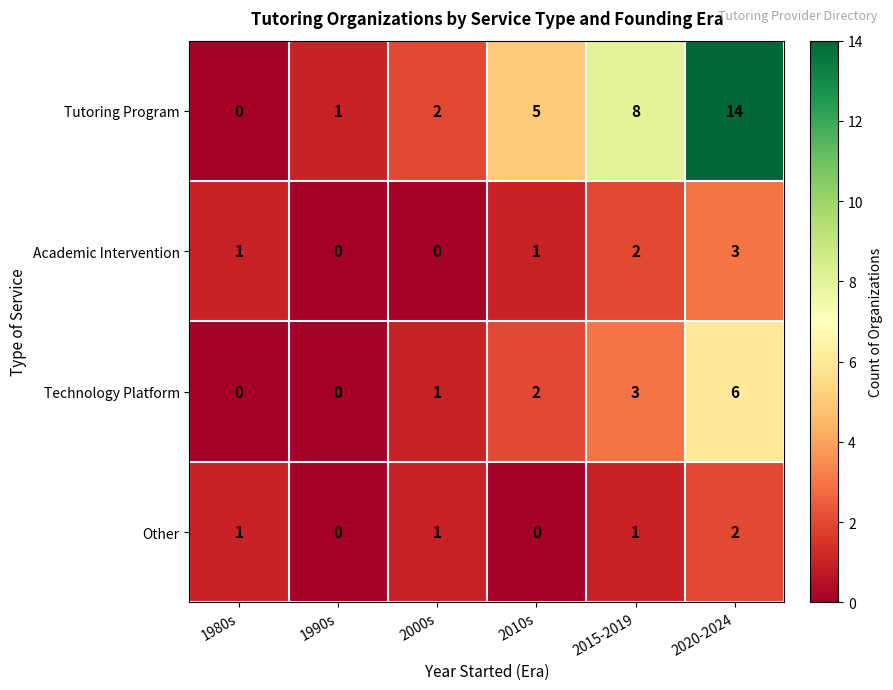

What is the difference between the maximum and minimum values in the Technology Platform series?

6